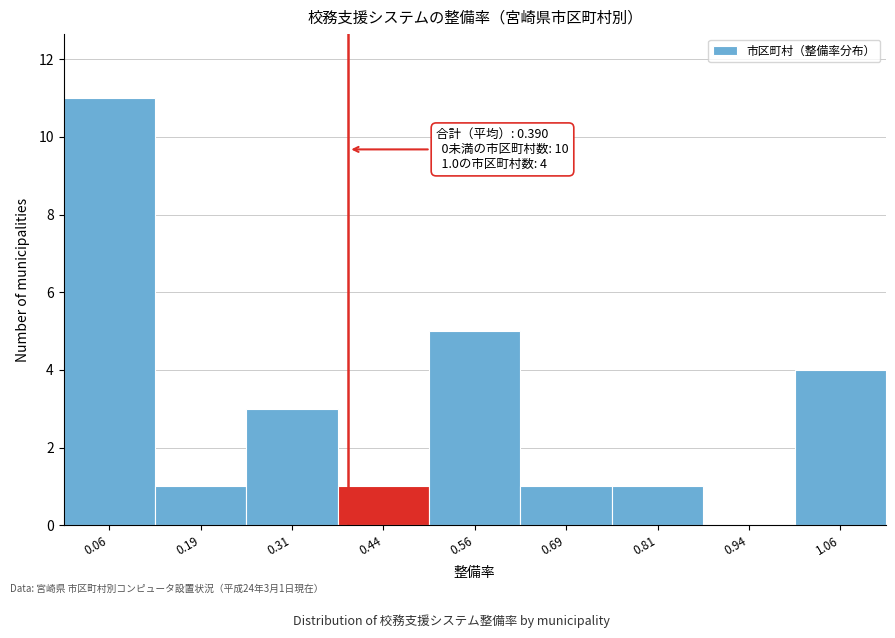

Over which range of the x-axis is the bar tallest?

0.000 to 0.125